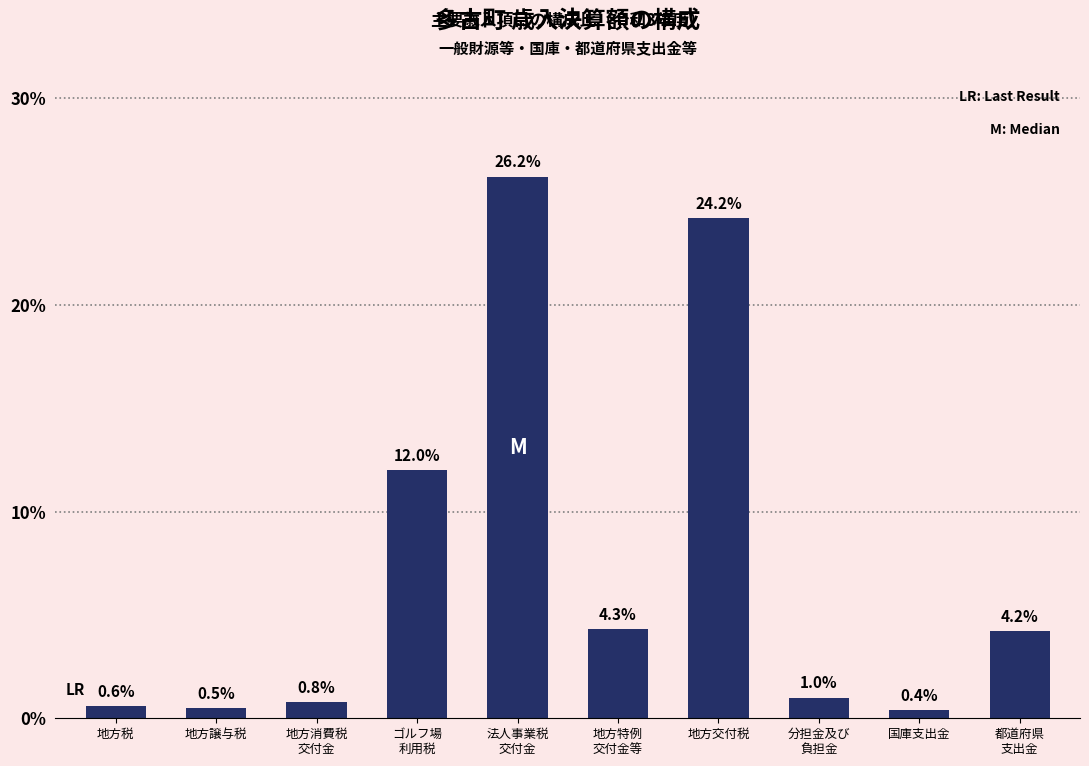

What is the label of the 7th bar from the left?

地方交付税